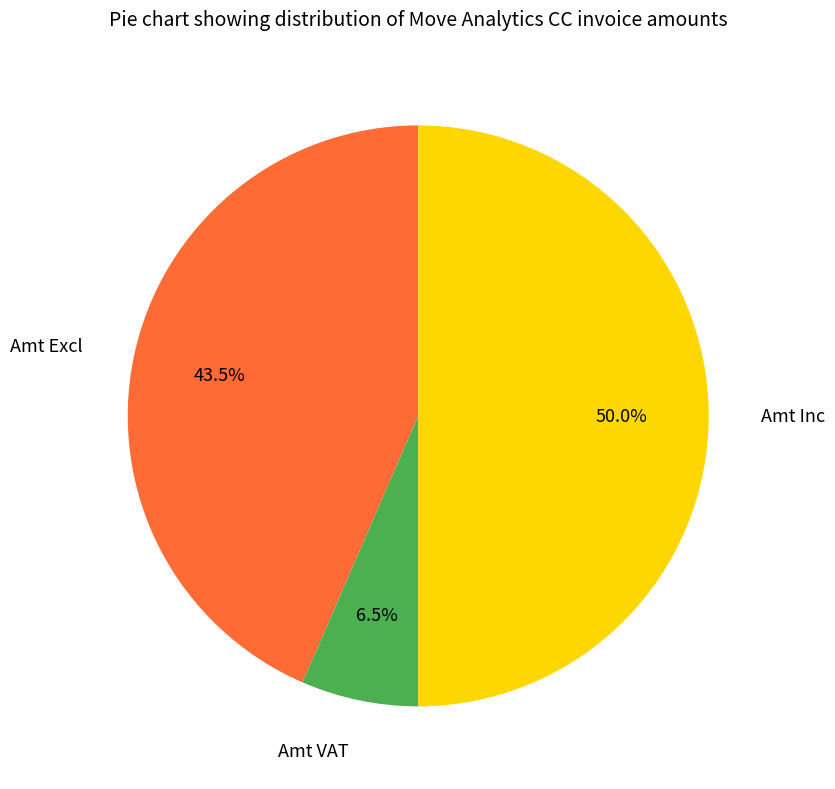

How many segments does this pie chart have?

3